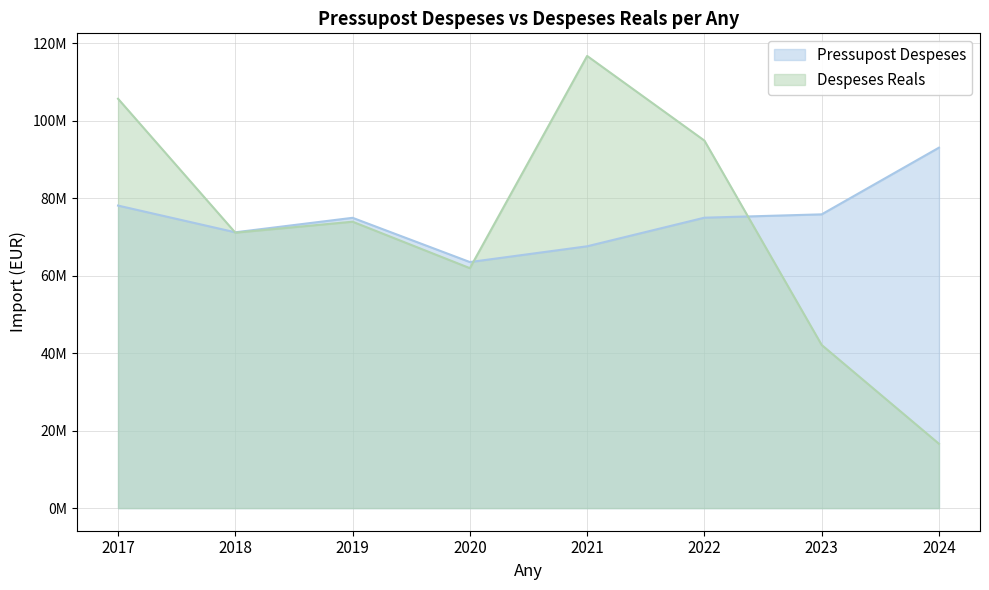

After their last crossing, which series has the higher values: Pressupost Despeses or Despeses Reals?

Pressupost Despeses